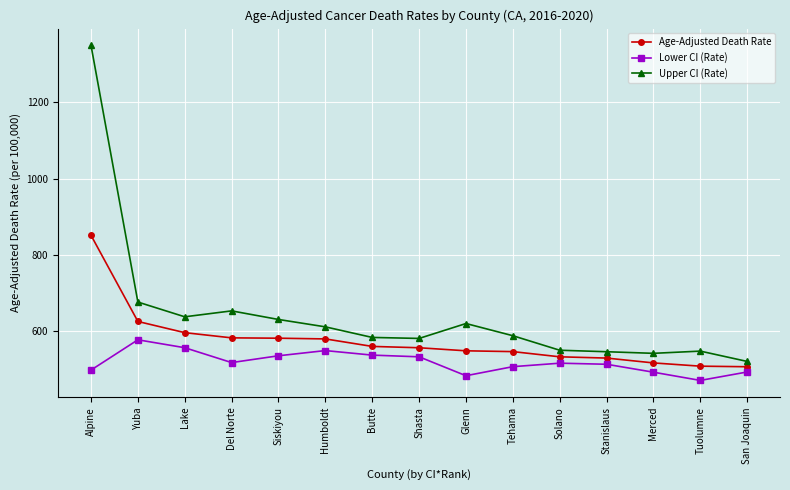

Is it true that Lower CI (Rate) equals 516.8 at Solano?

True